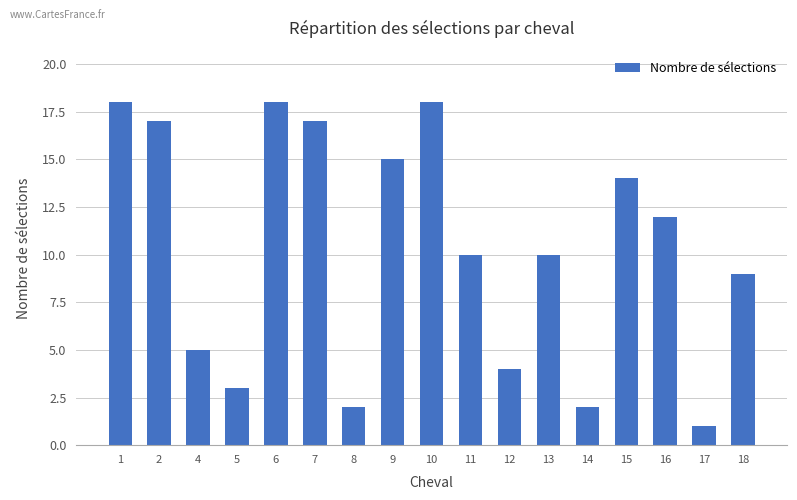

At which label is the value closest to 9?

18